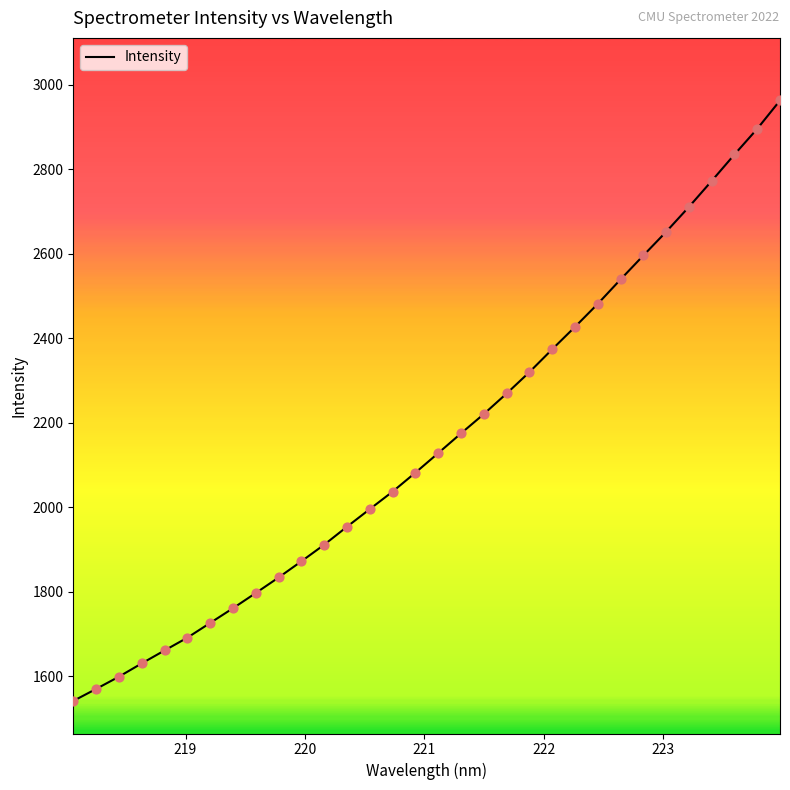

What is the difference between the maximum and minimum values?

1421.3